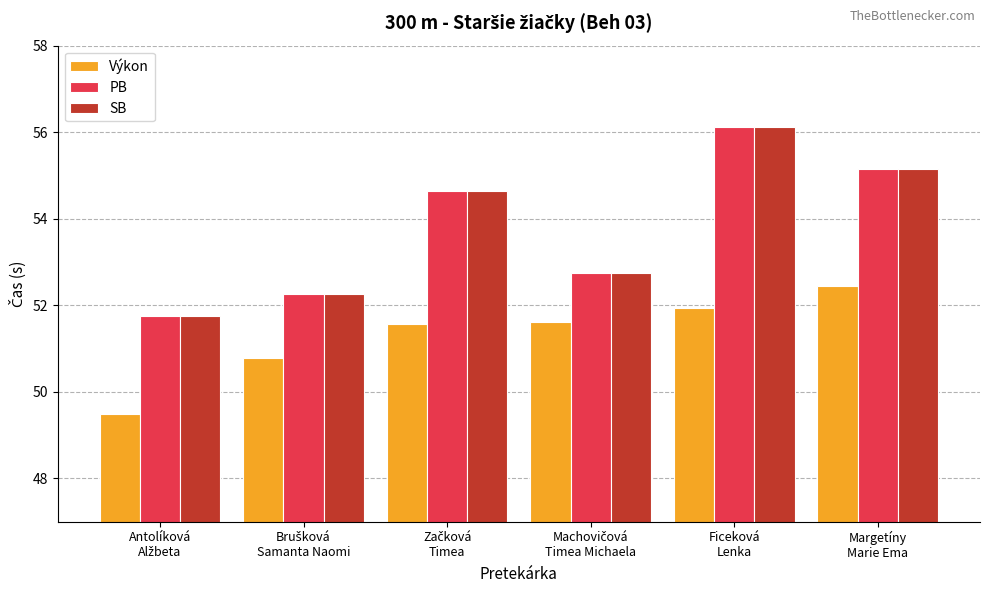

Which label corresponds to the largest value in the chart?

Ficeková
Lenka